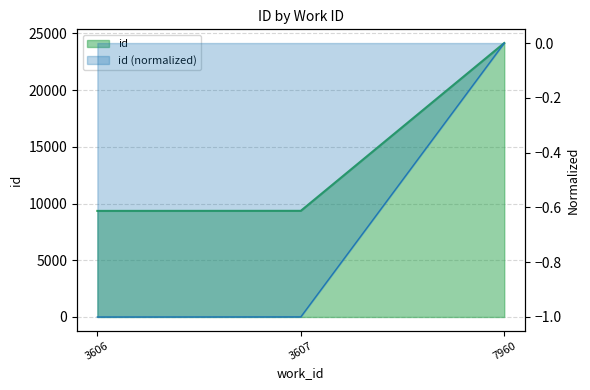

List the labels in order of value, smallest first.

3606, 3607, 7960